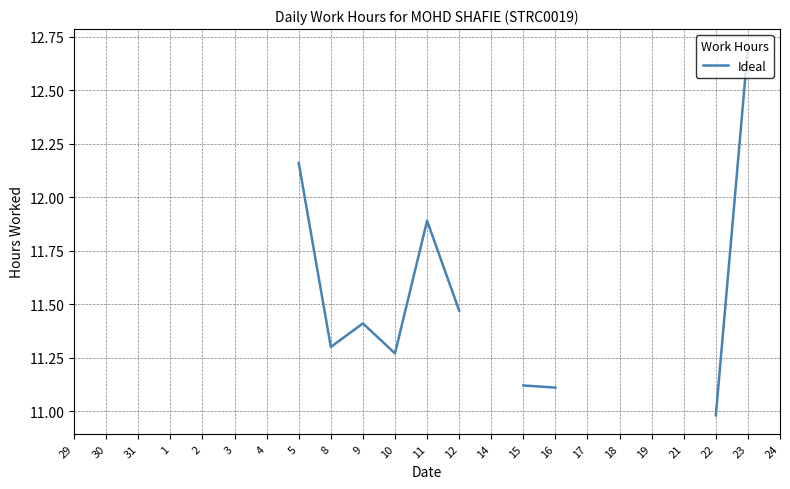

How many lines are shown in the chart?

1